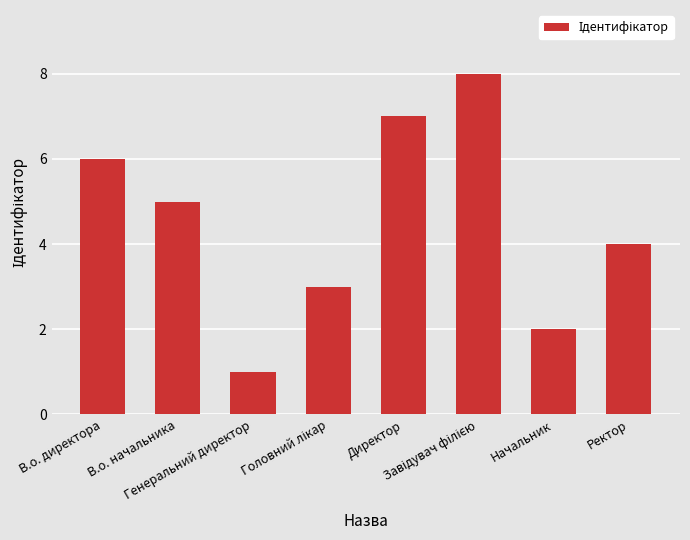

What is the difference between the maximum and second lowest values?

6